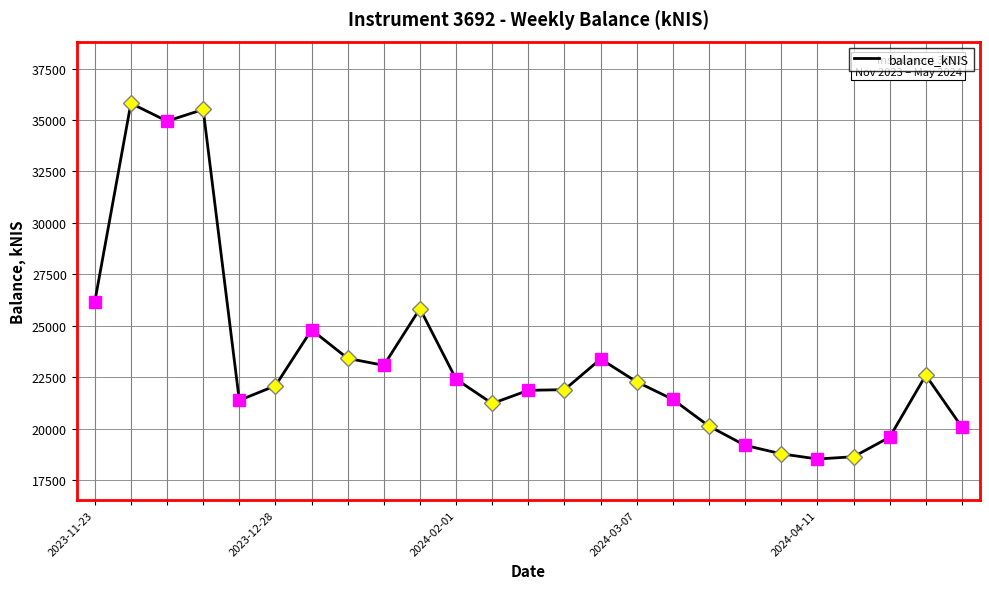

How many lines are shown in the chart?

1